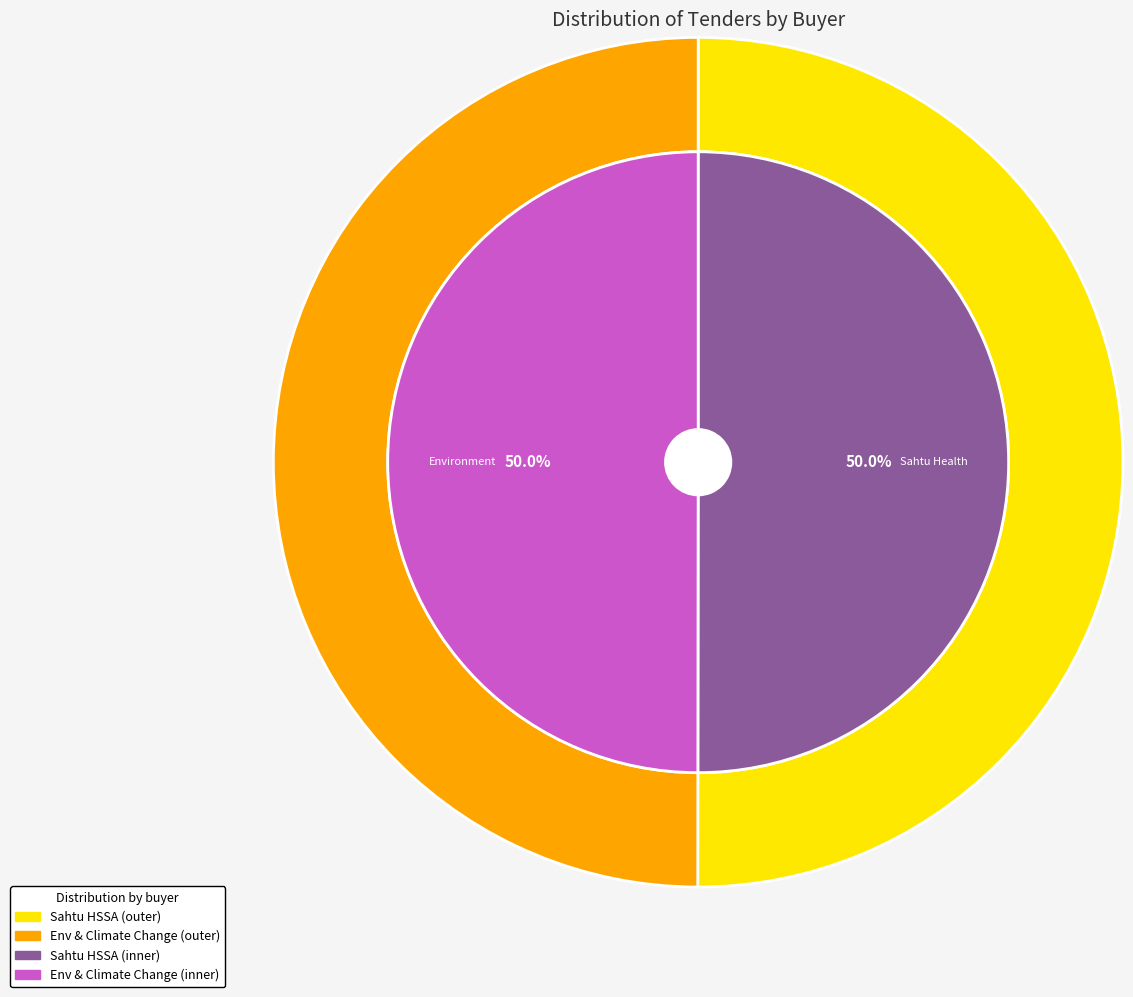

How many slices are in this pie chart?

2